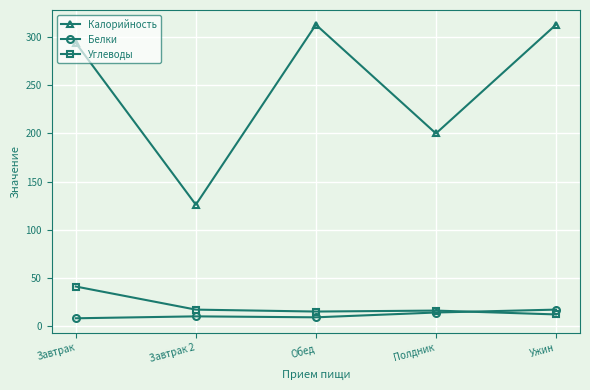

True or false: Калорийность and Белки cross at least once.

False